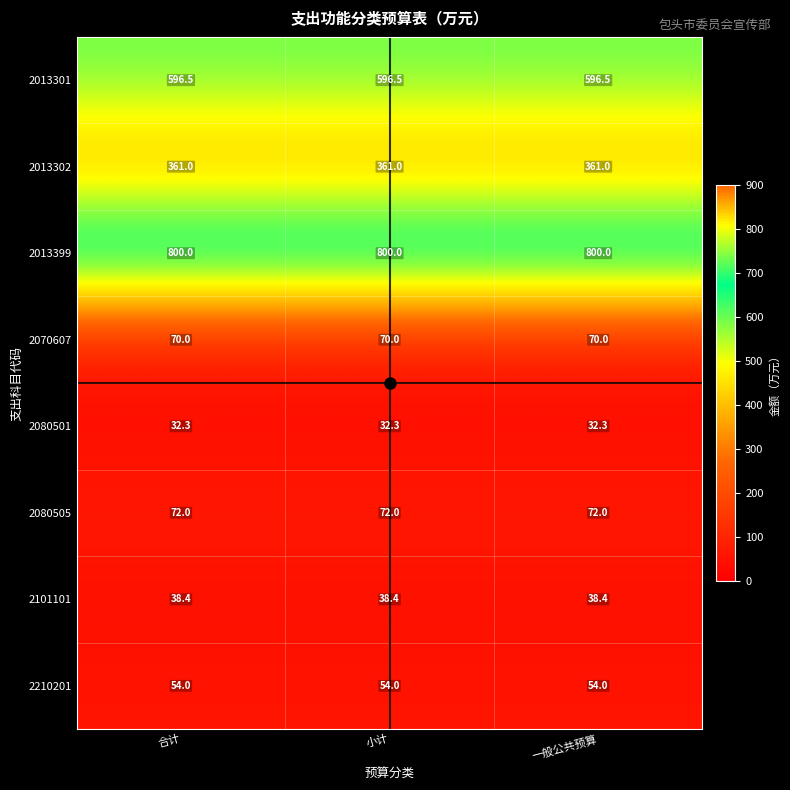

How many distinct data groups are displayed?

8